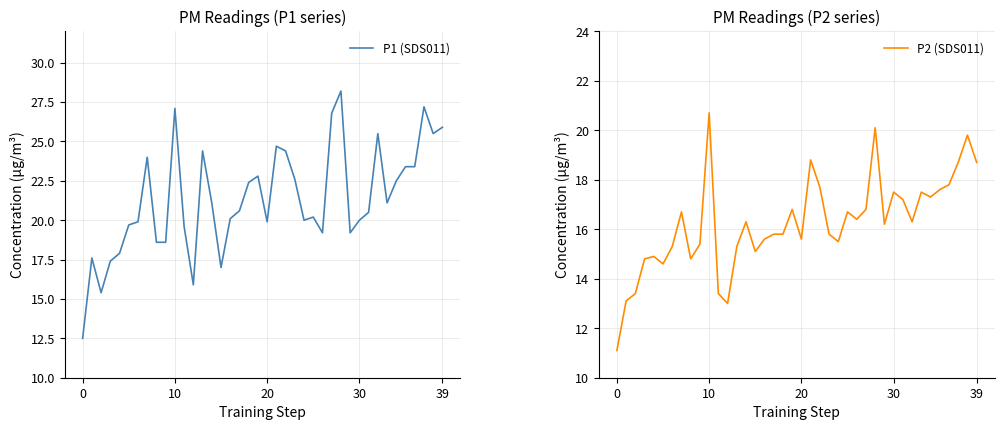

True or false: P1 (SDS011) and P2 (SDS011) intersect in this chart.

False